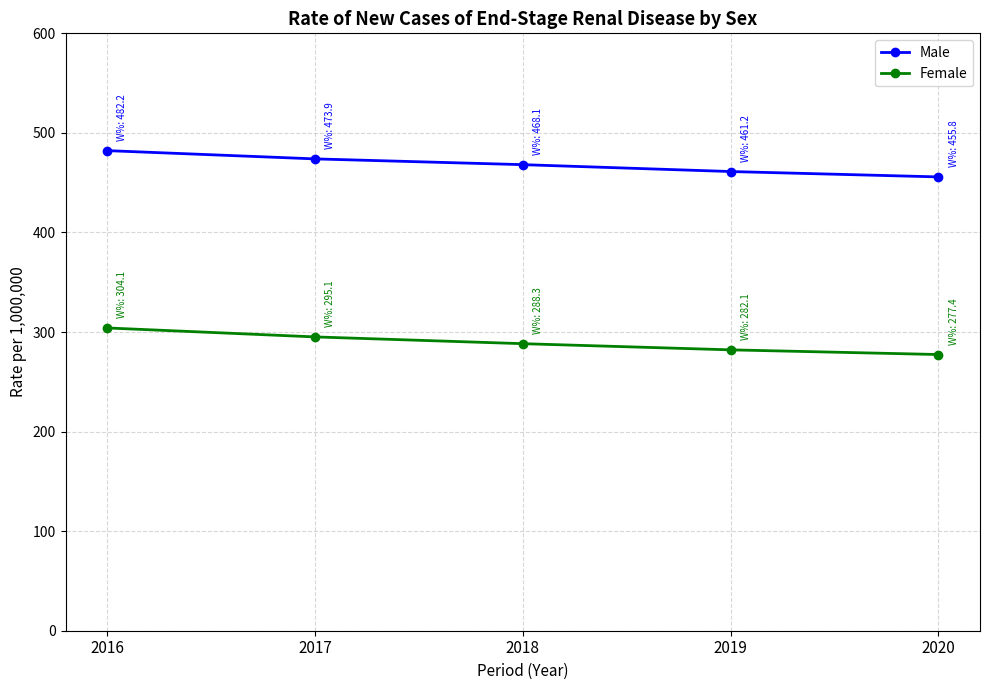

What is the highest value of the Male series?

482.2